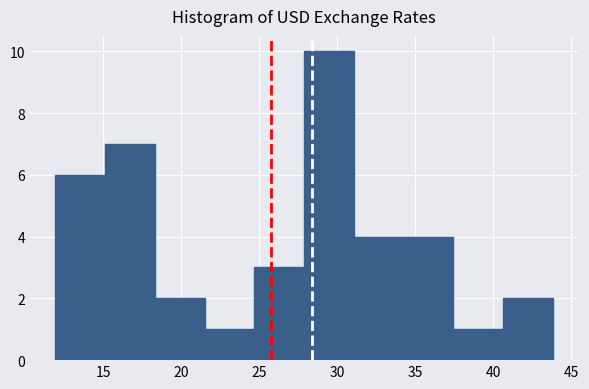

Reading left to right, list every bar in this chart as the range it spans on the x-axis followed by its height. Neither the bar edges nor the heights are printed on the chart, so give them approximately, as read against the axes.

12.0 to 15.0: 6
15.0 to 18.5: 7
18.5 to 21.5: 2
21.5 to 24.5: 1
24.5 to 28.0: 3
28.0 to 31.0: 10
31.0 to 34.0: 4
34.0 to 37.5: 4
37.5 to 40.5: 1
40.5 to 44.0: 2